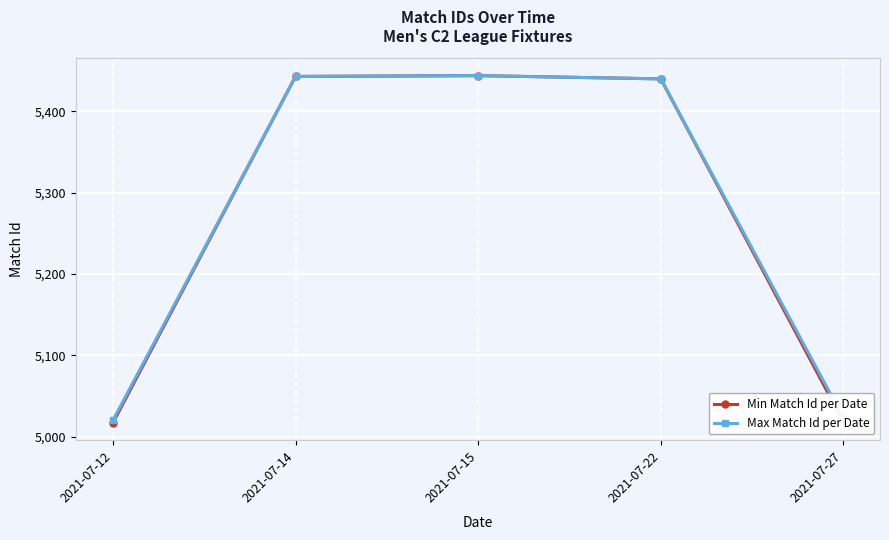

Reading right to left, extract all data points from this chart.

Min Match Id per Date: 2021-07-27=5018	2021-07-22=5440	2021-07-15=5444	2021-07-14=5443	2021-07-12=5017
Max Match Id per Date: 2021-07-27=5023	2021-07-22=5440	2021-07-15=5444	2021-07-14=5443	2021-07-12=5020